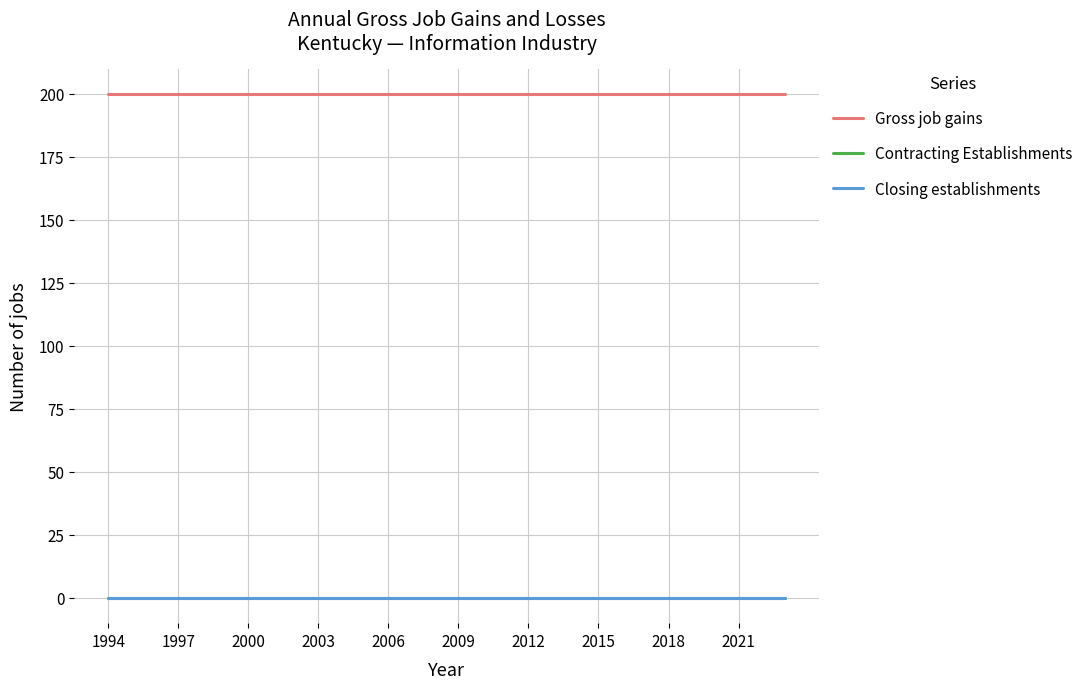

True or false: Closing establishments has more than 2 points higher than both neighbors.

False